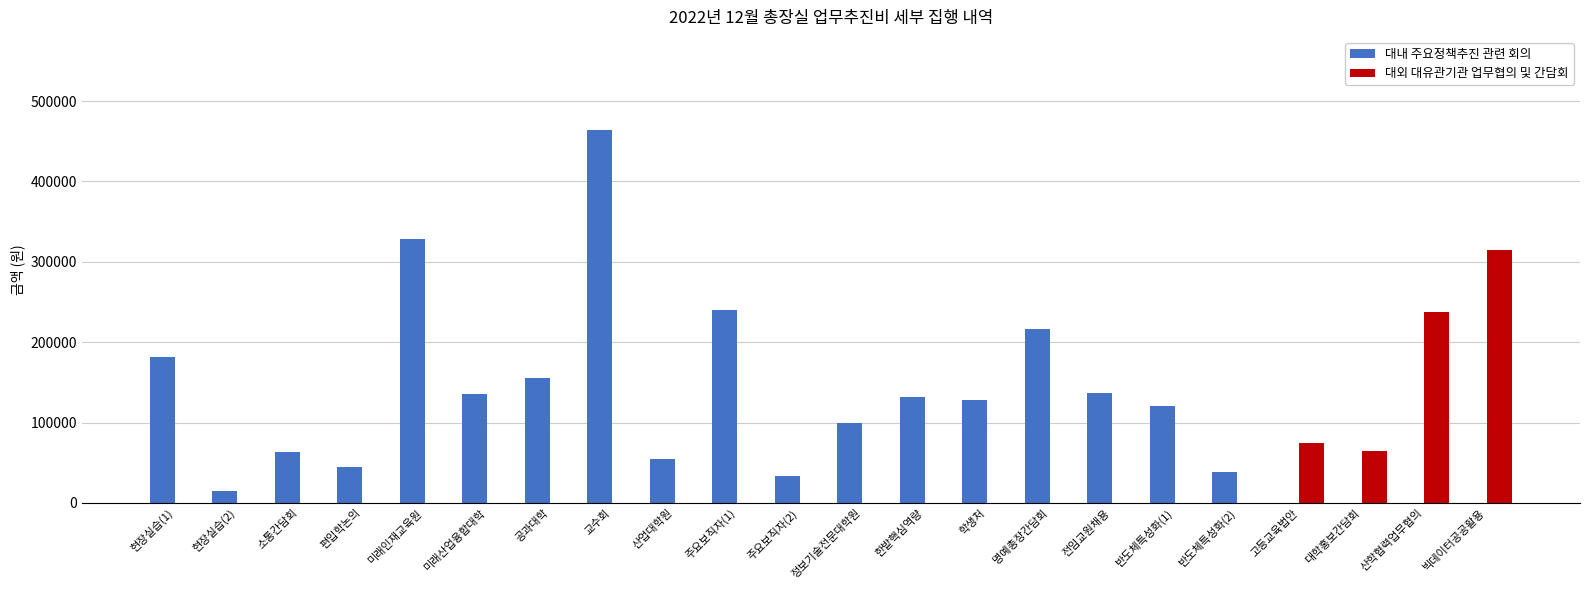

At which category is the sum across all series the highest?

교수회